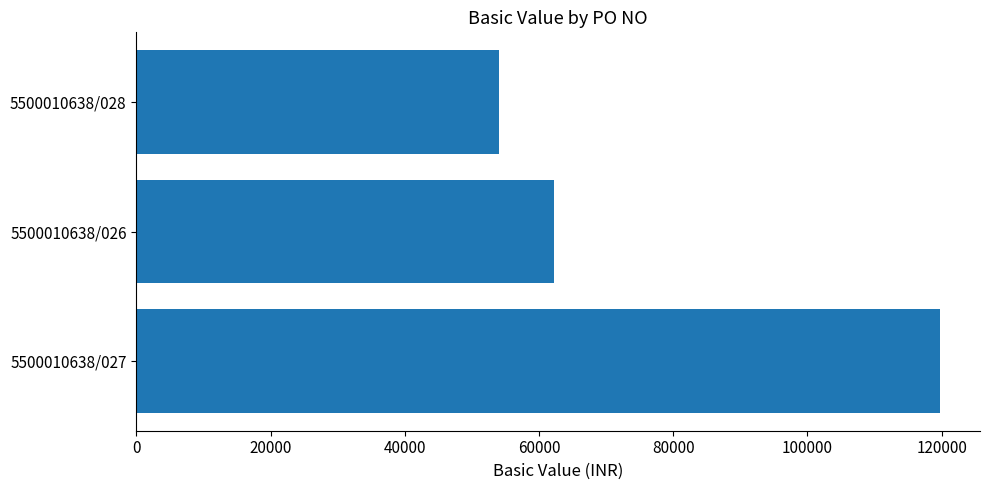

How many series are shown in this chart?

1